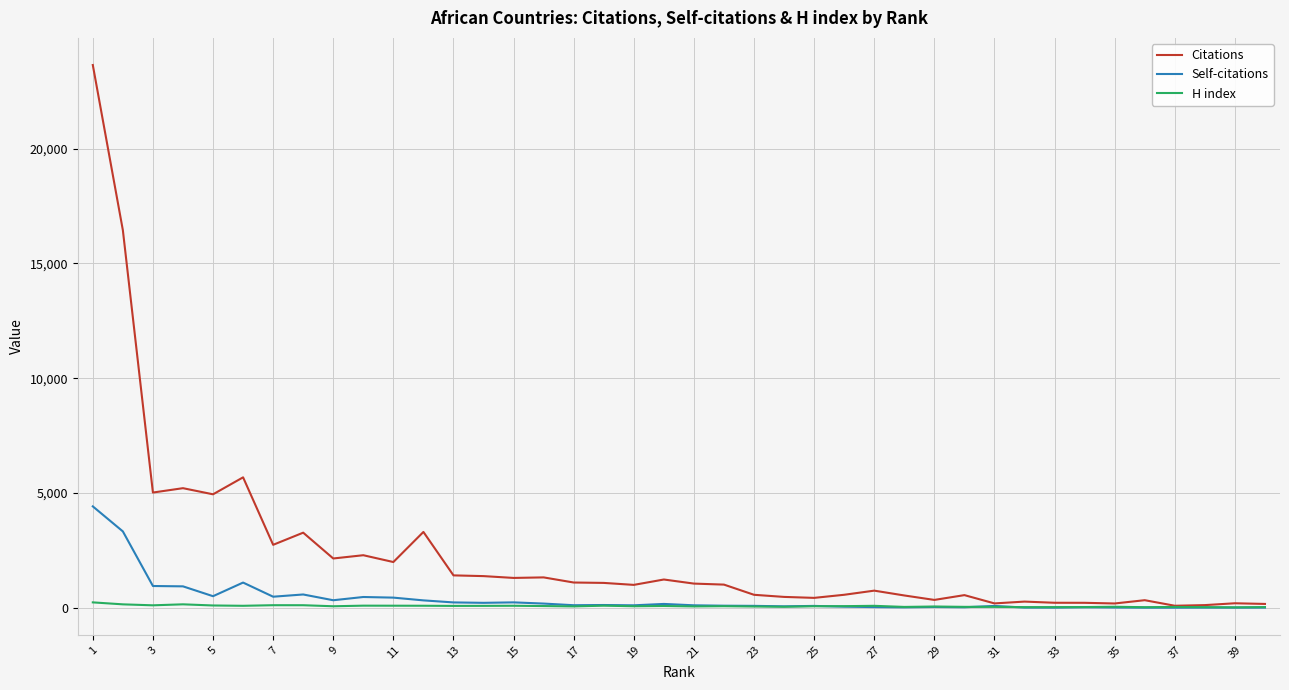

What is the maximum value for Citations?

23644